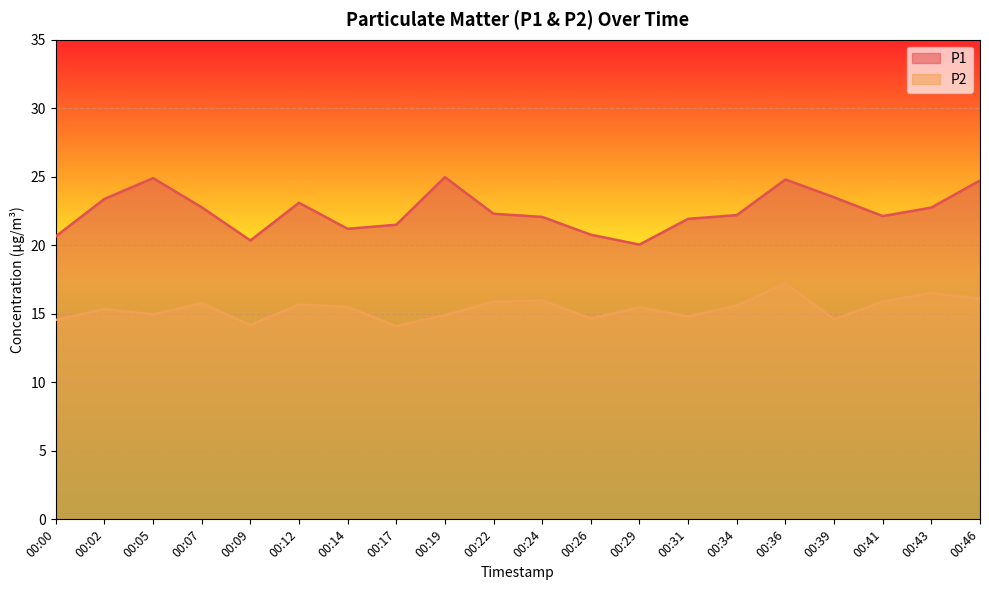

Reading right to left, transcribe all the data shown in this chart.

P1: 00:46=24.7	00:43=22.8	00:41=22.1	00:39=23.5	00:36=24.8	00:34=22.2	00:31=21.9	00:29=20.1	00:26=20.8	00:24=22.1	00:22=22.3	00:19=25.0	00:17=21.5	00:14=21.2	00:12=23.1	00:09=20.4	00:07=22.8	00:05=24.9	00:02=23.4	00:00=20.6
P2: 00:46=16.1	00:43=16.5	00:41=15.9	00:39=14.6	00:36=17.2	00:34=15.6	00:31=14.8	00:29=15.5	00:26=14.7	00:24=16.0	00:22=15.9	00:19=14.9	00:17=14.1	00:14=15.5	00:12=15.7	00:09=14.2	00:07=15.8	00:05=14.9	00:02=15.3	00:00=14.6